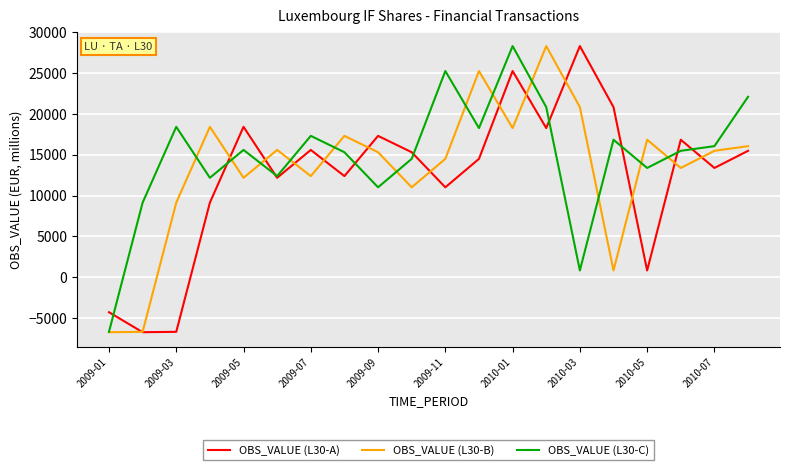

What is the lowest value of the OBS_VALUE (L30-C) series?

-6679